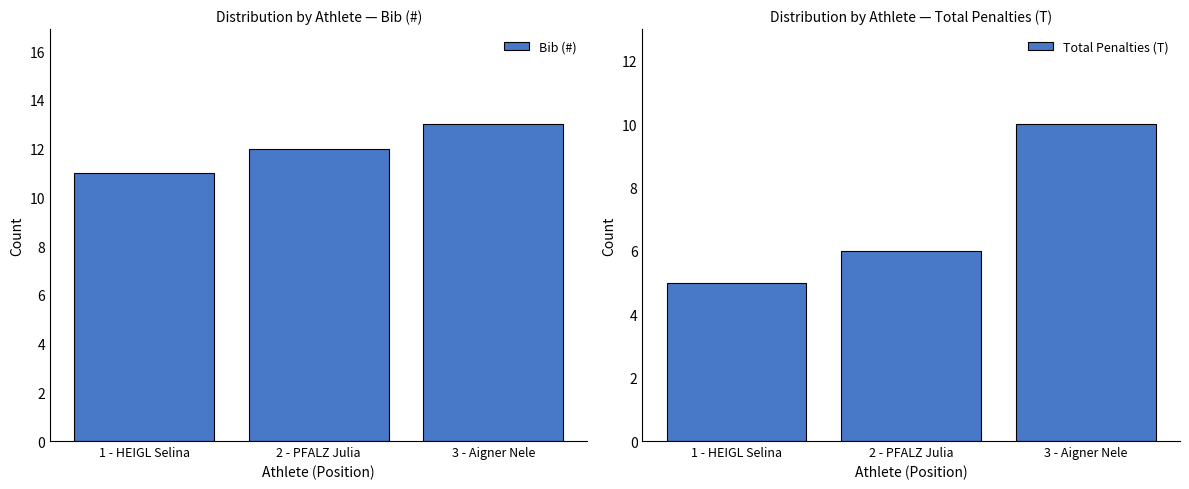

Which series changed the most between 2 - PFALZ Julia and 3 - Aigner Nele?

Total Penalties (T)